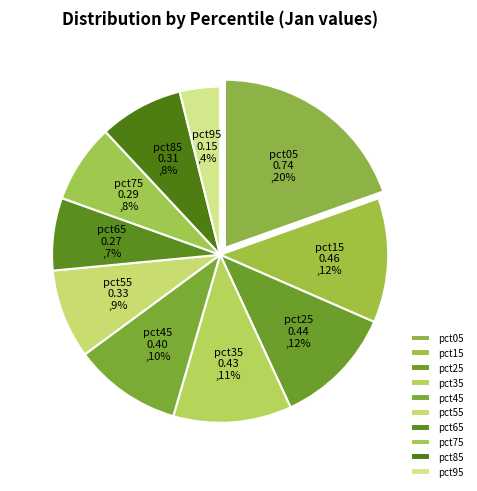

What is the smallest slice in the pie chart?

pct95